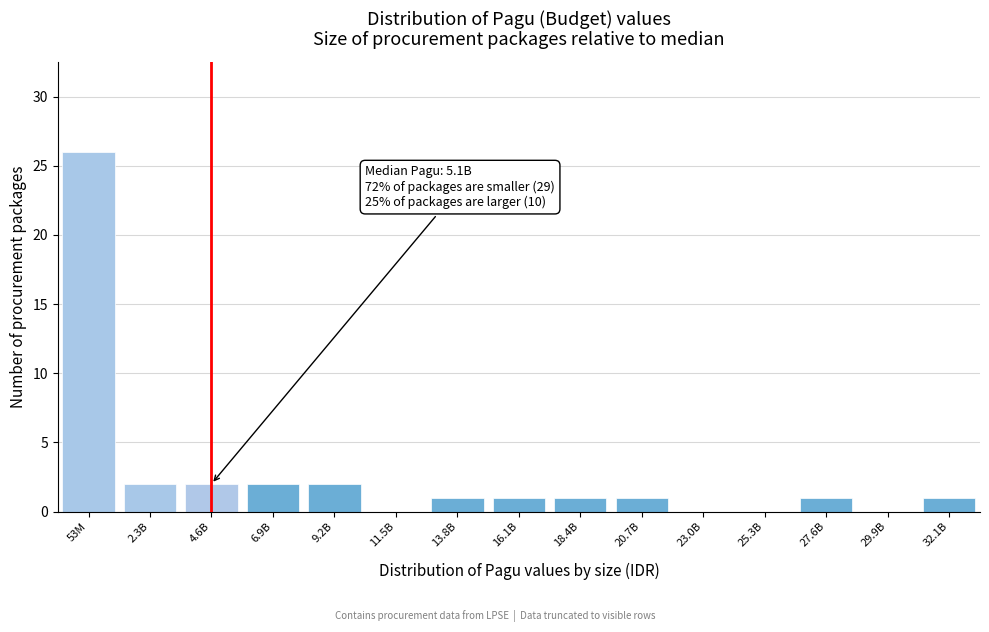

Reading left to right, extract all data points from this chart.

53M=26	2.3B=2	4.6B=2	6.9B=2	9.2B=2	11.5B=0	13.8B=1	16.1B=1	18.4B=1	20.7B=1	23.0B=0	25.3B=0	27.6B=1	29.9B=0	32.1B=1